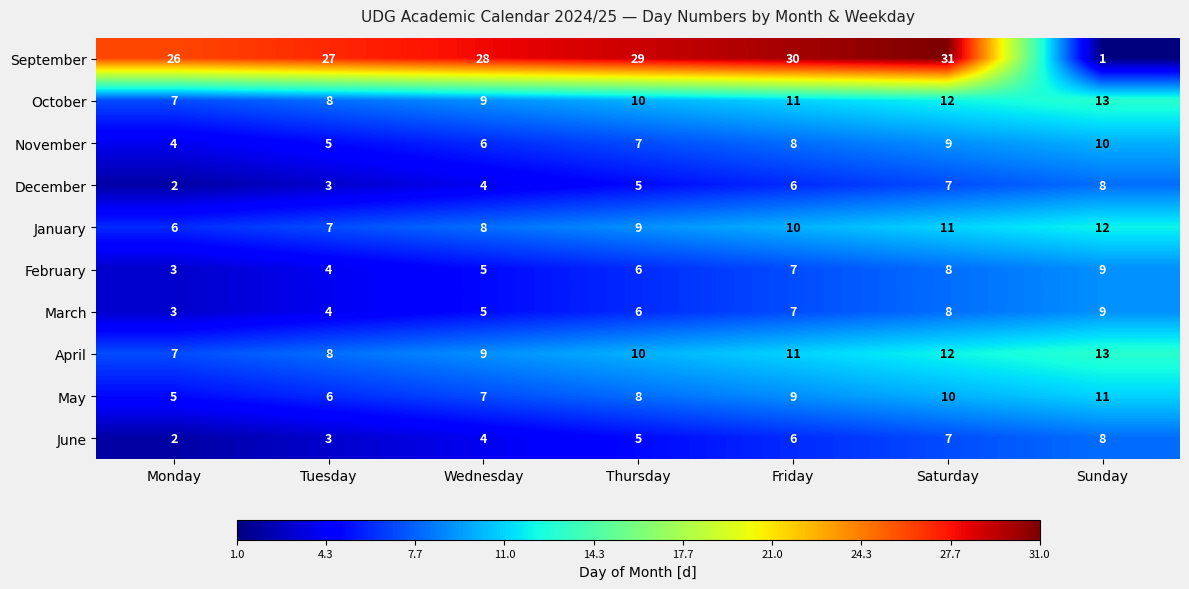

Where is December nearest to the value 5?

Thursday